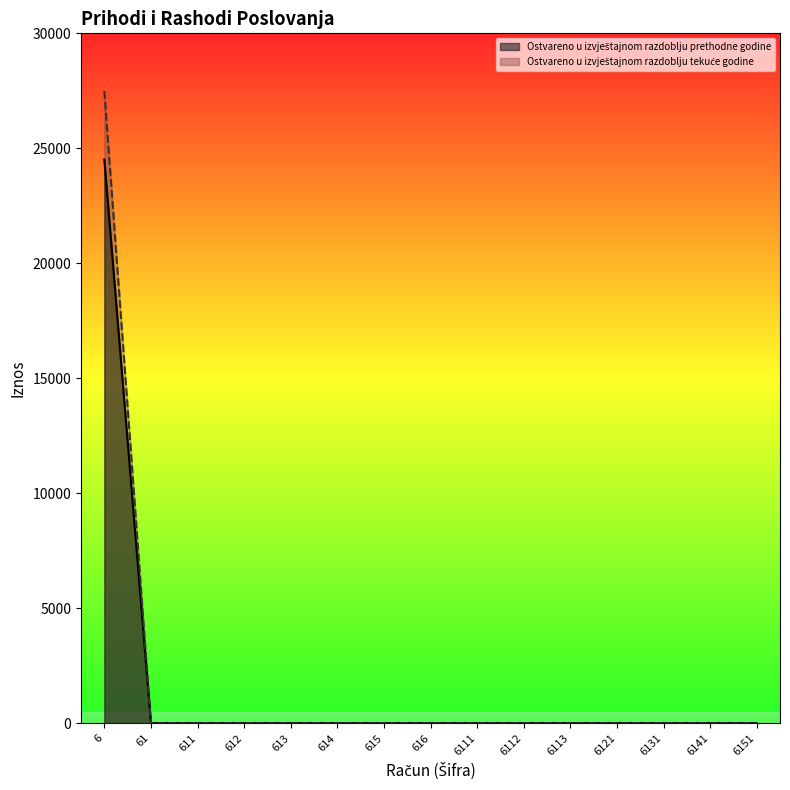

At which label does Ostvareno u izvještajnom razdoblju tekuće godine reach its minimum?

61